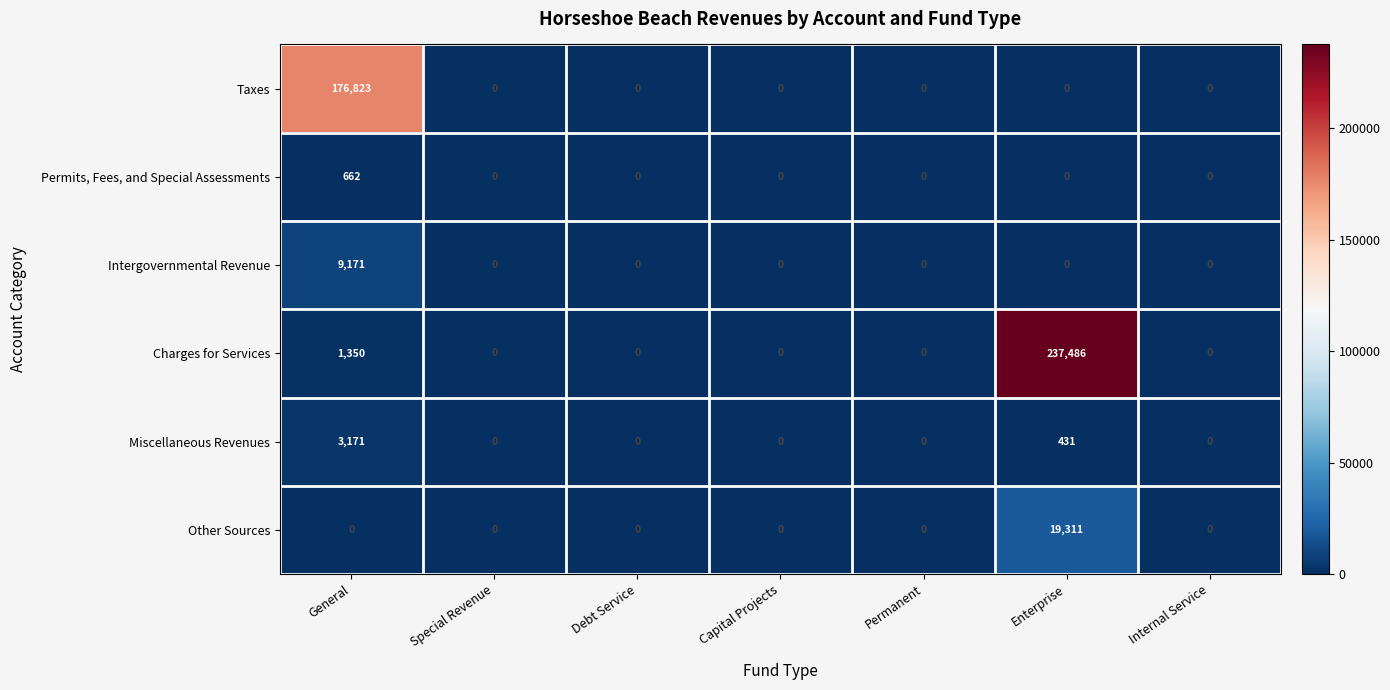

The value of Miscellaneous Revenues at Enterprise is 295. True or false?

False